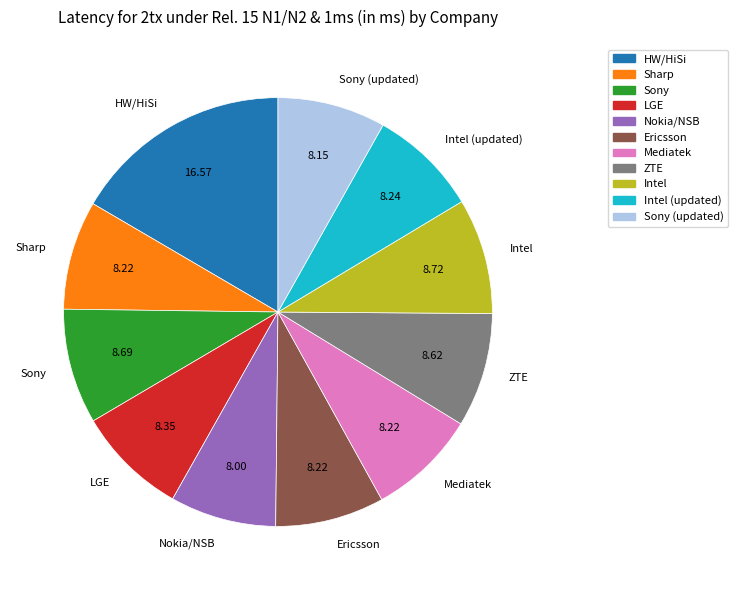

How many slices are in this pie chart?

11